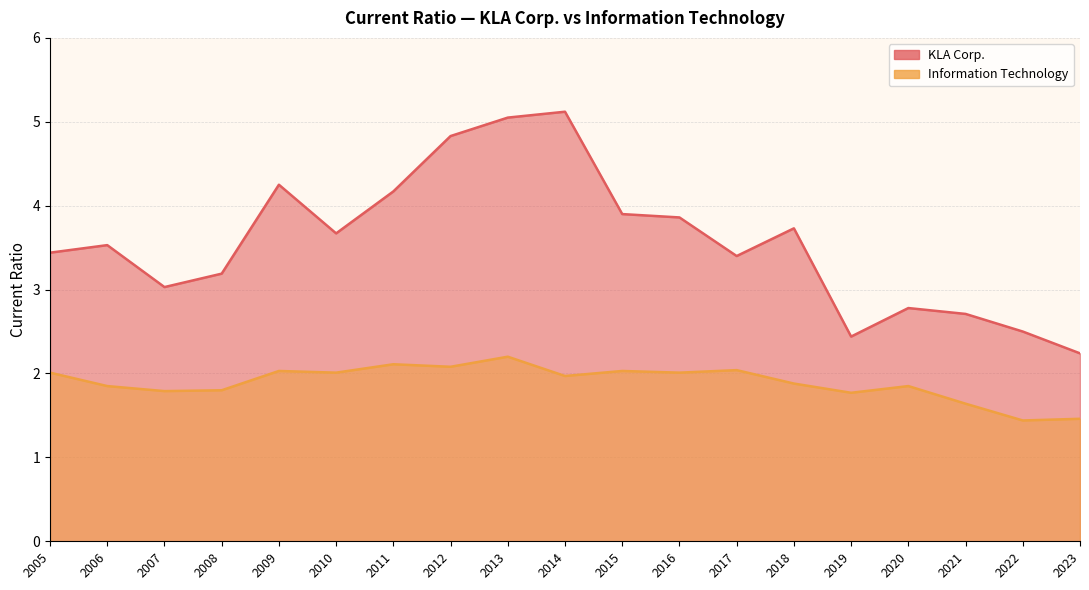

What is the sum of the KLA Corp. values at 2010 and 2018?

7.4